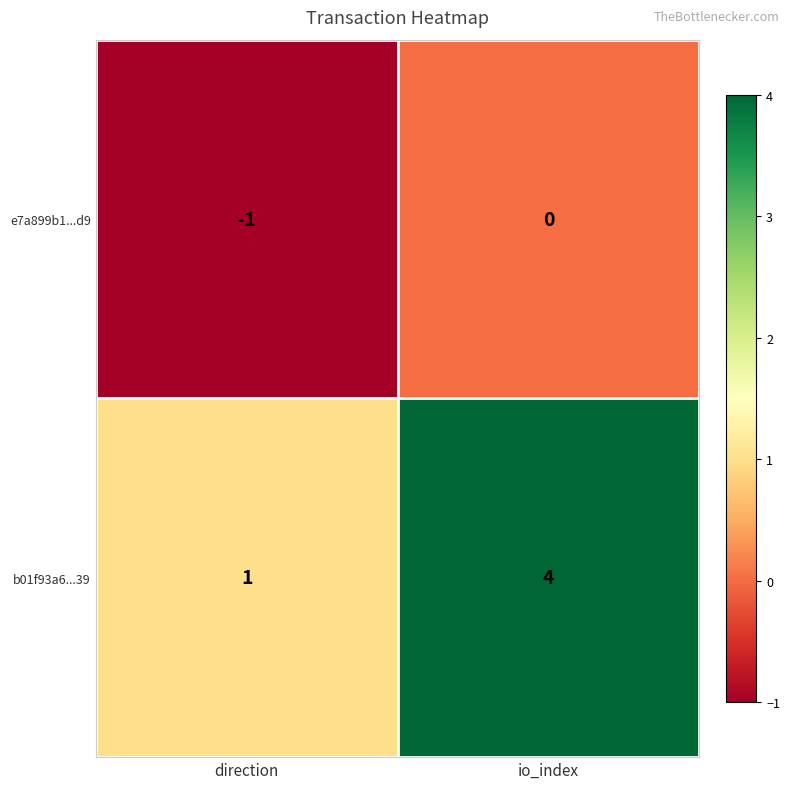

What value does the b01f93a6...39 series have at io_index?

4